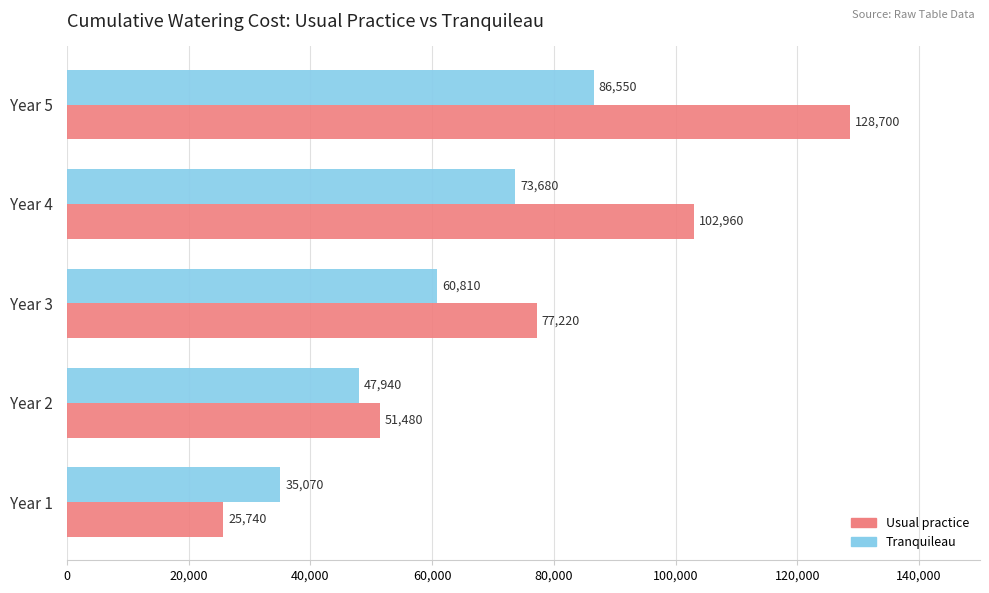

What is the lowest value of the Usual practice series?

25740